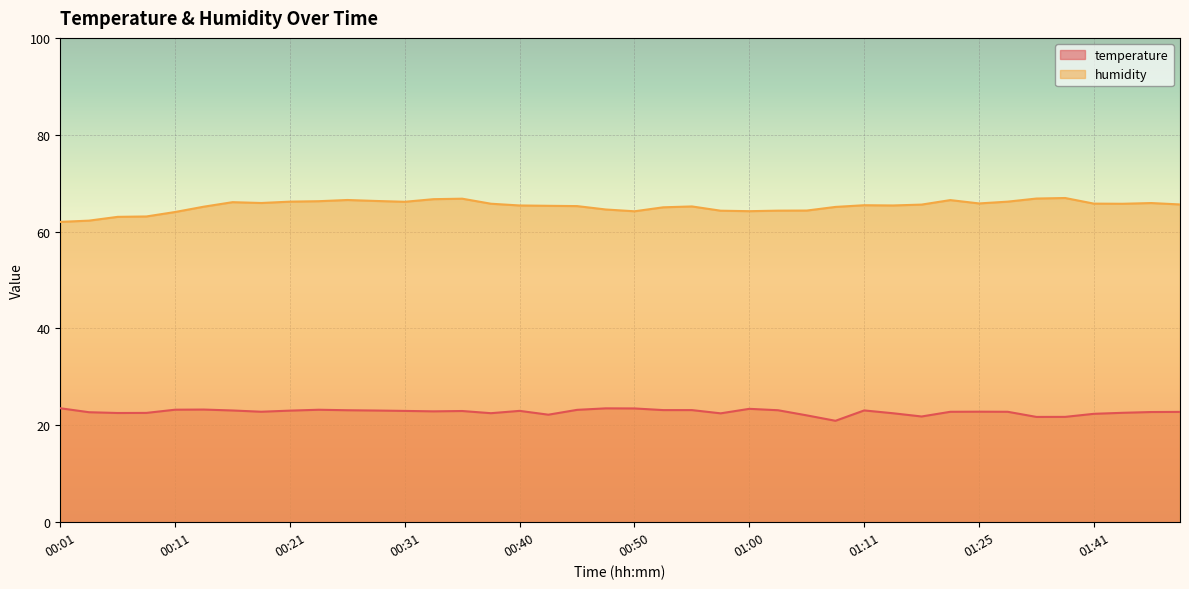

At which label is temperature closest to 22?

01:05